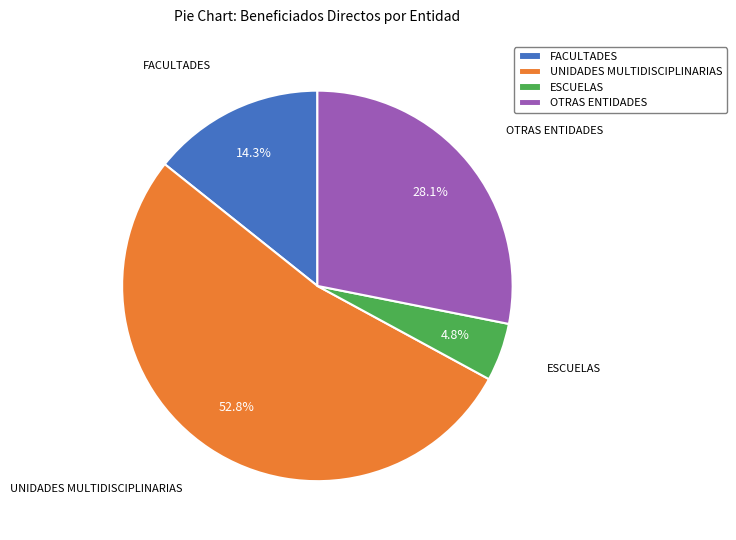

How many segments does this pie chart have?

4